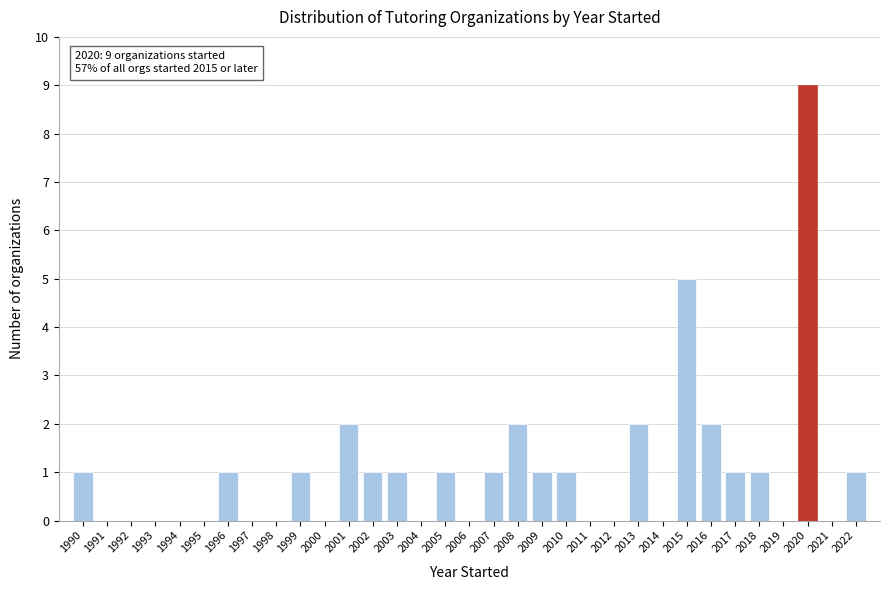

Which range on the x-axis has the tallest bar?

2019.5 to 2020.5